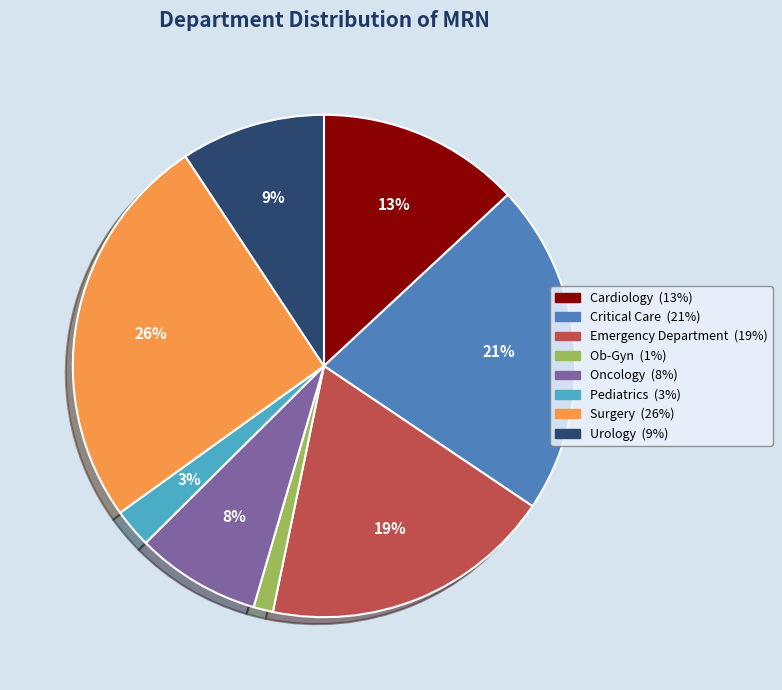

Does any single category account for the majority?

No